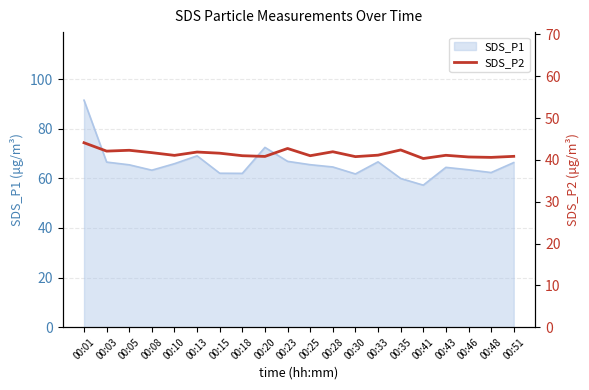

What is the maximum value for SDS_P1?

91.5